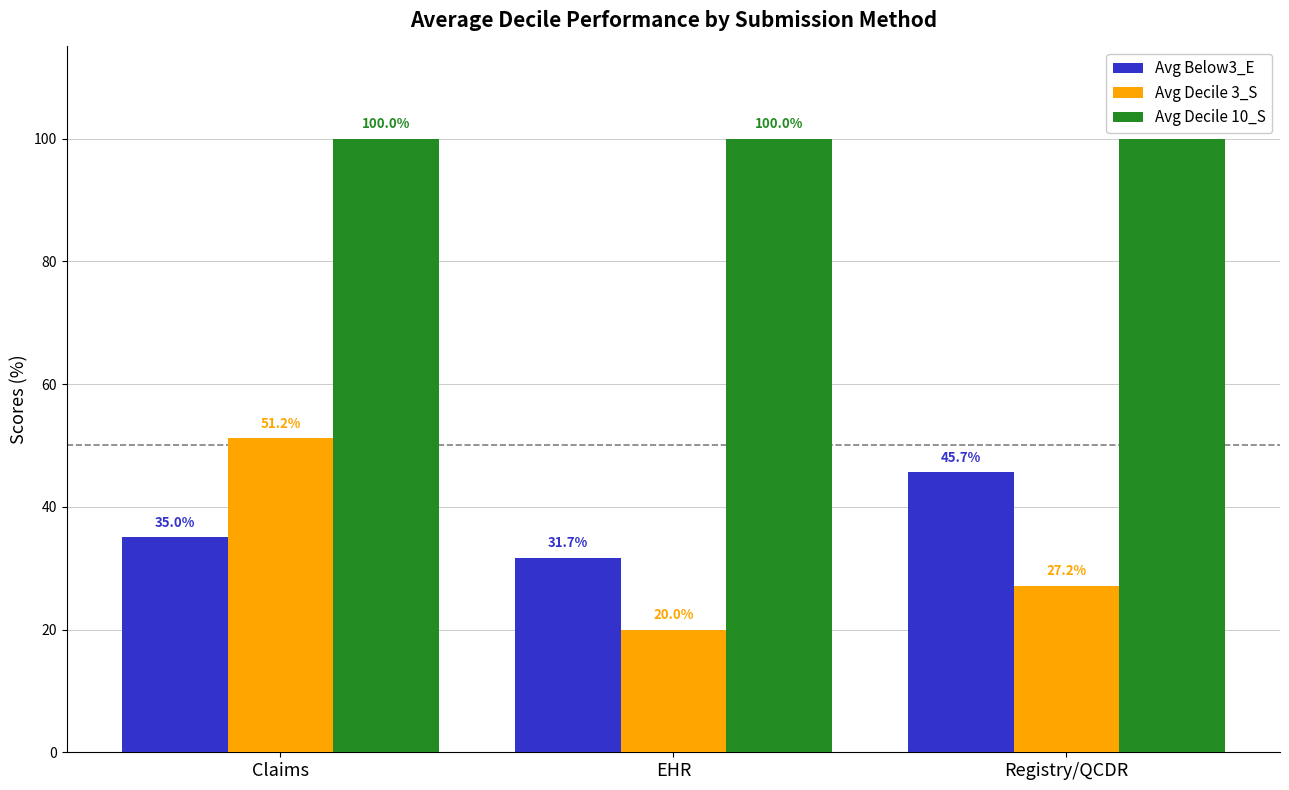

Is it true that Avg Decile 3_S equals 36.4 at Registry/QCDR?

False